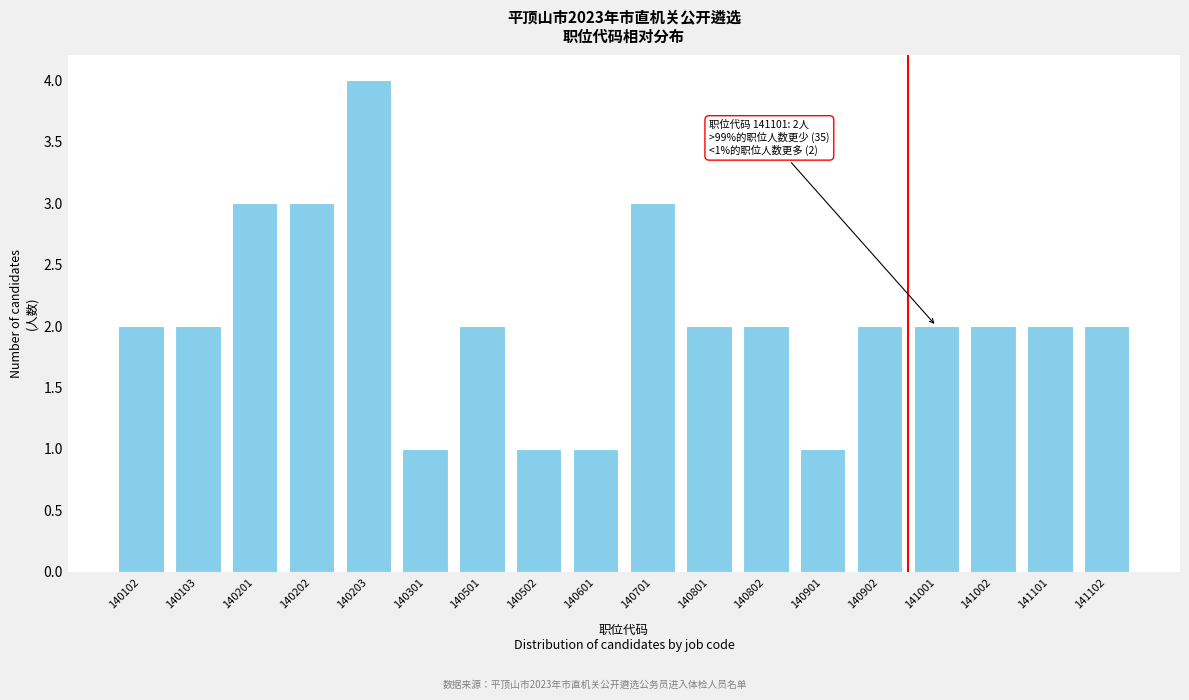

Reading left to right, extract all data points from this chart.

2	2	3	3	4	1	2	1	1	3	2	2	1	2	2	2	2	2